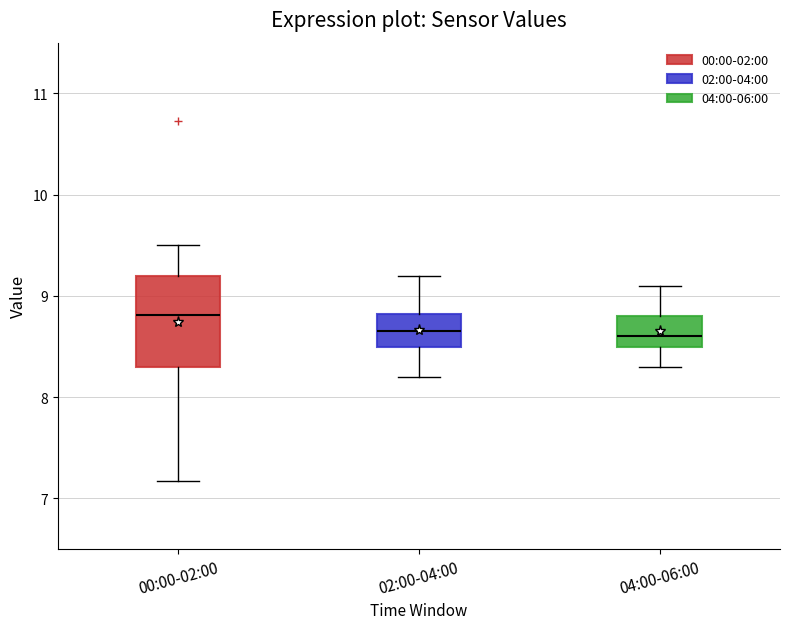

Where does the median line of the box for 02:00-04:00 sit on the y-axis? The values are not printed on the chart, so give them approximately, as read against the axis.

8.7